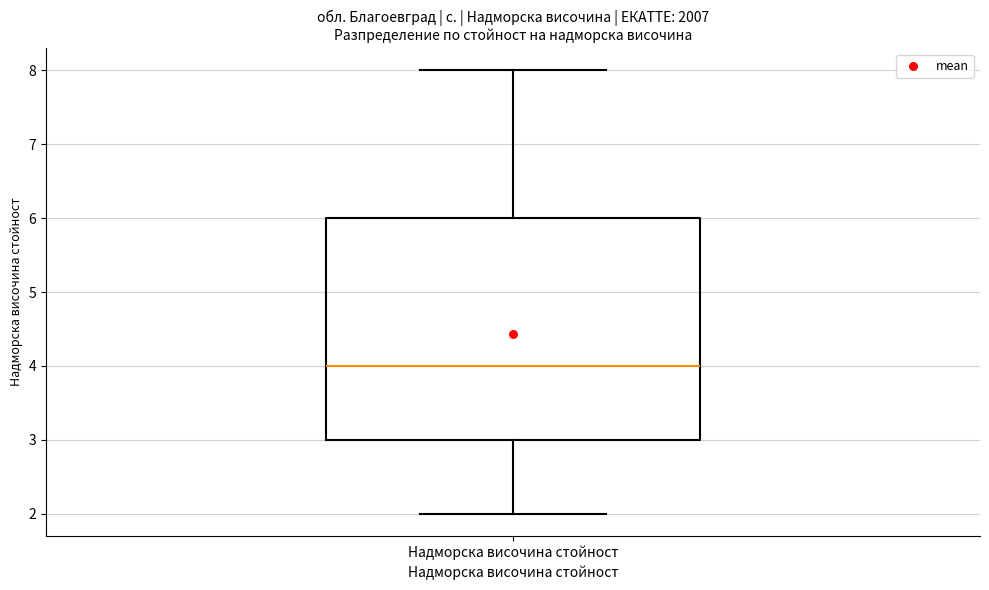

Transcribe this box plot: give where the median line is, the range the box spans, and where the two whiskers end, as read against the y-axis. The values are not printed on the chart, so give them approximately, as read against the axis.

median 4, box 3 to 6, whiskers 2 to 8